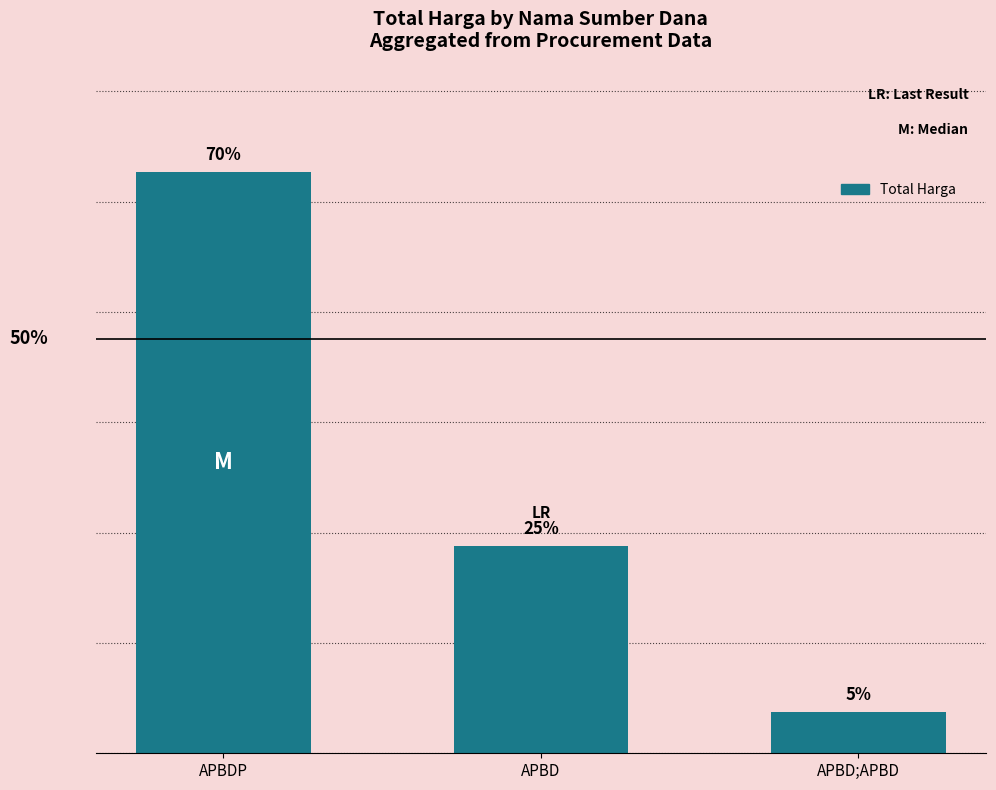

Does the chart contain any negative values?

No